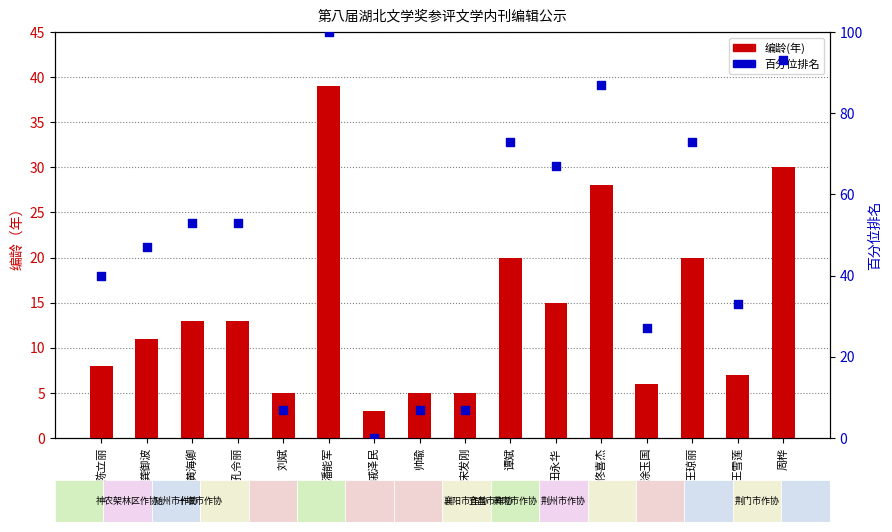

What is the total value across all series at 陈立丽?

48